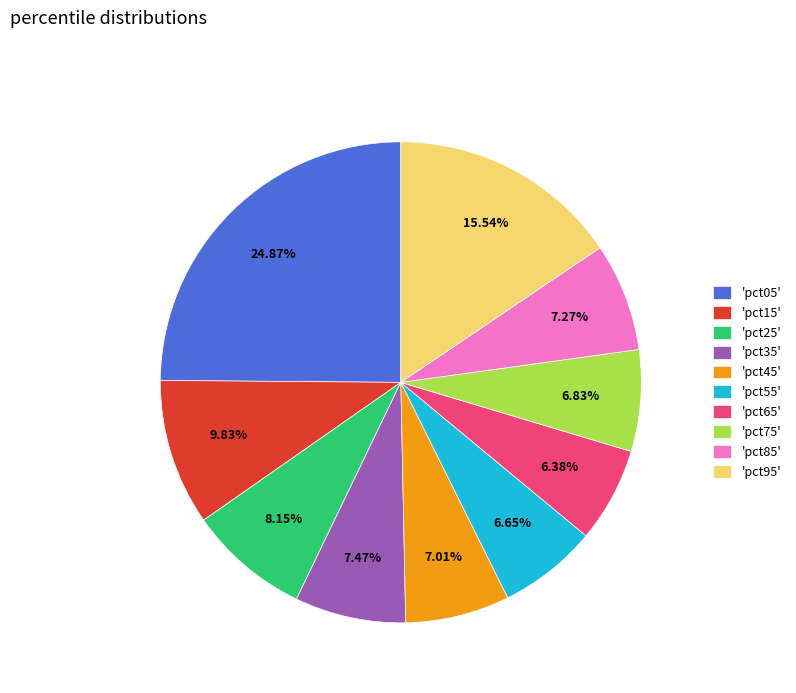

Combined, do 'pct25' and 'pct35' account for over 50%?

No